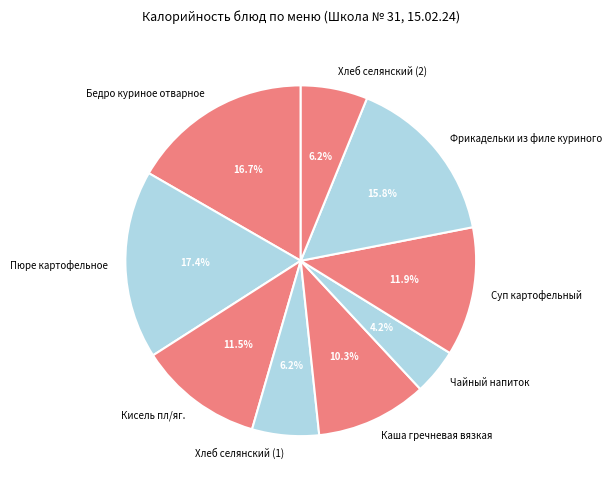

Combined, what portion of the pie is Кисель пл/яг. and Чайный напиток?

15.7%